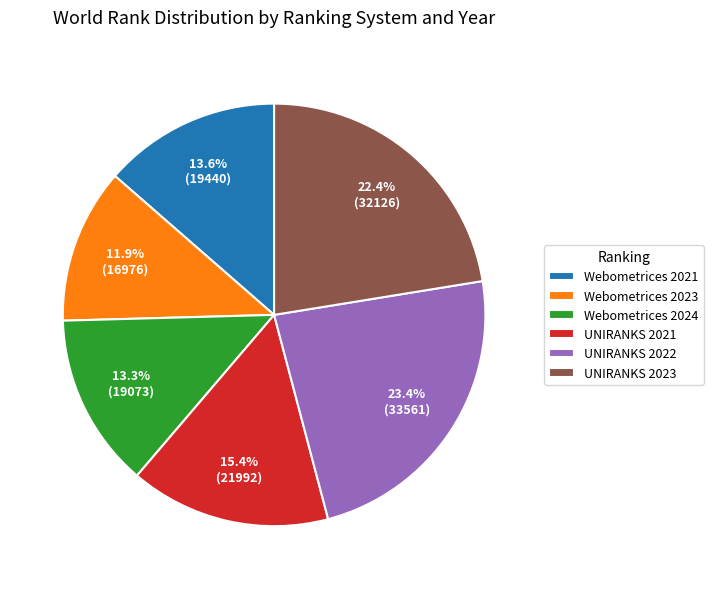

Is it true that UNIRANKS 2023 is 22% of the pie?

True